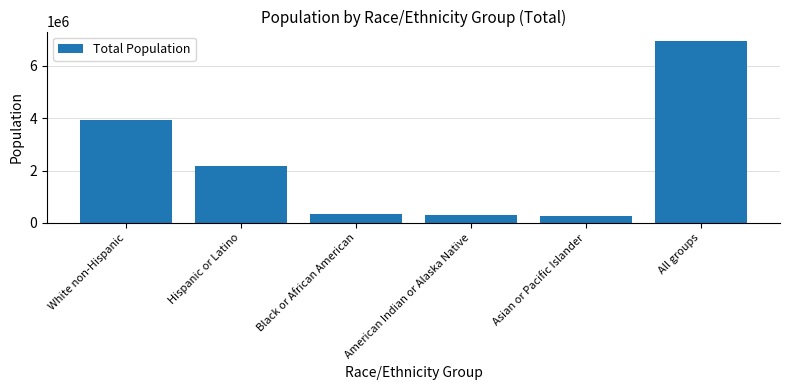

The value at All groups is 11042690. True or false?

False